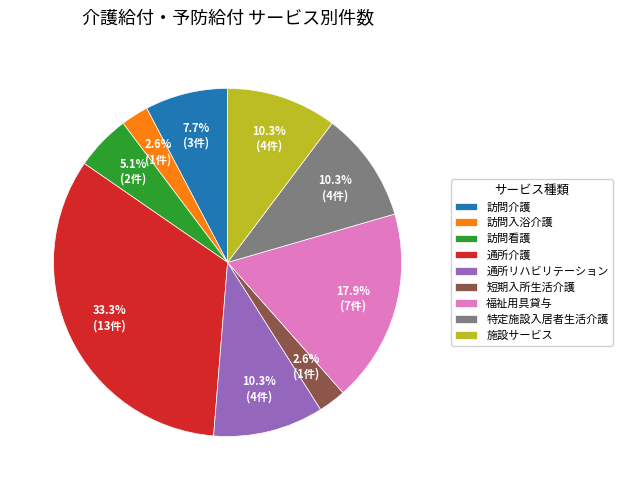

Does 訪問看護 represent more than half of the total?

No